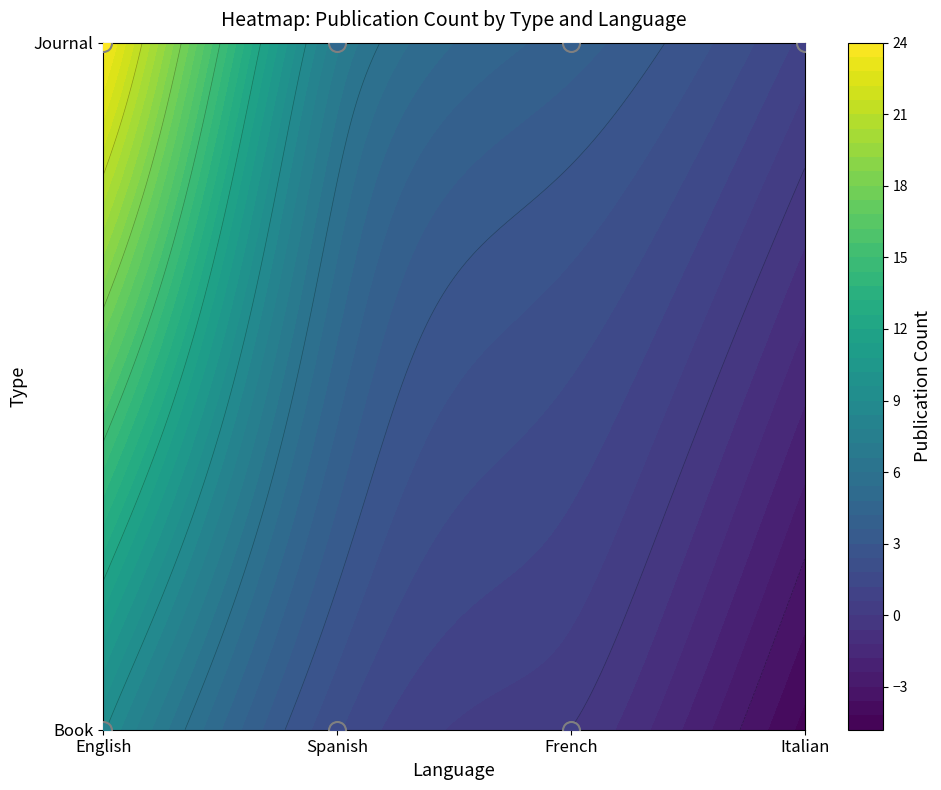

What is the difference between the values at Journal_English and Journal_French?

20